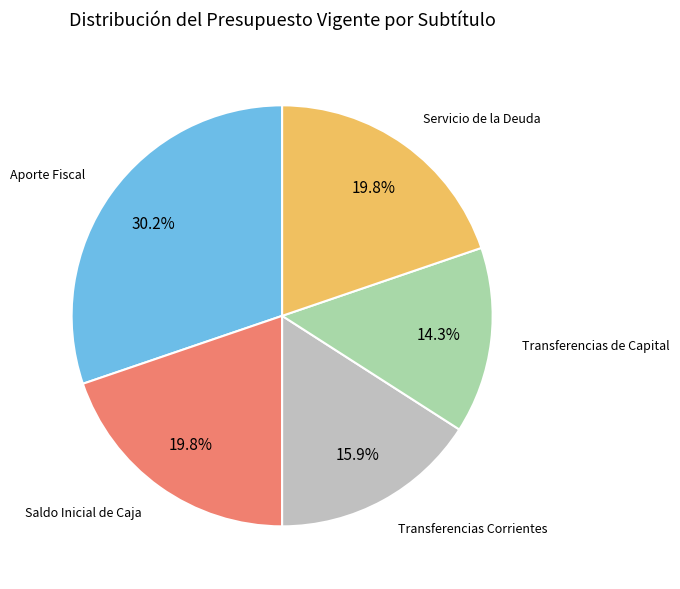

To the nearest percent, what is the difference between the largest and smallest slice percentages?

16%